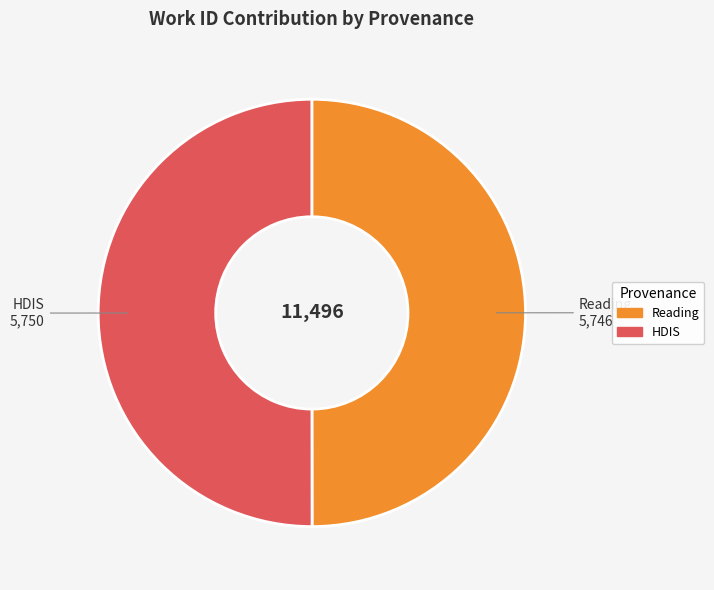

True or false: HDIS accounts for 38% of the total.

False